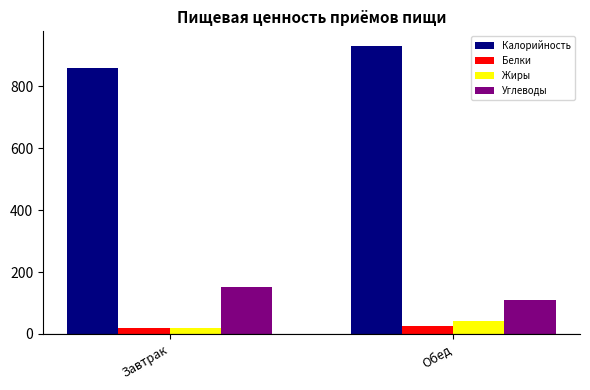

Which series has the widest spread of values?

Калорийность